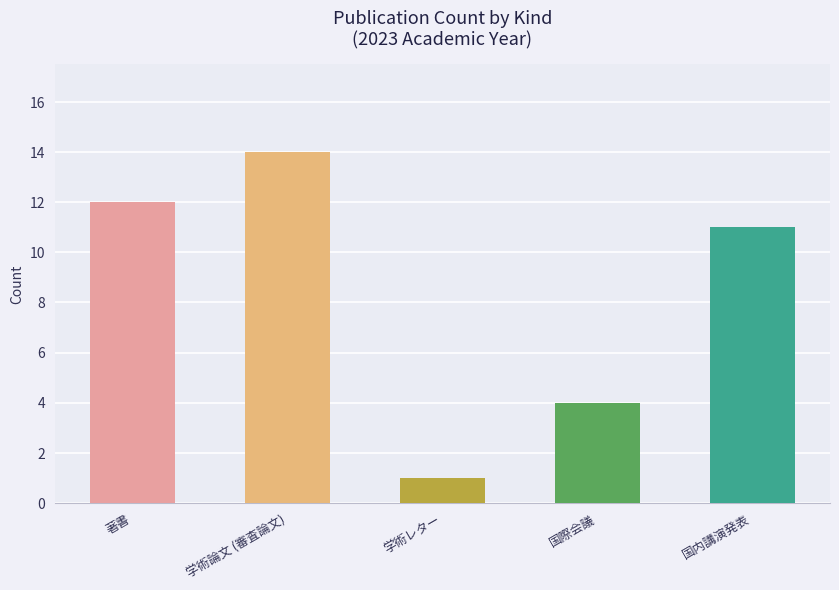

At which label does the data first exceed 11?

著書